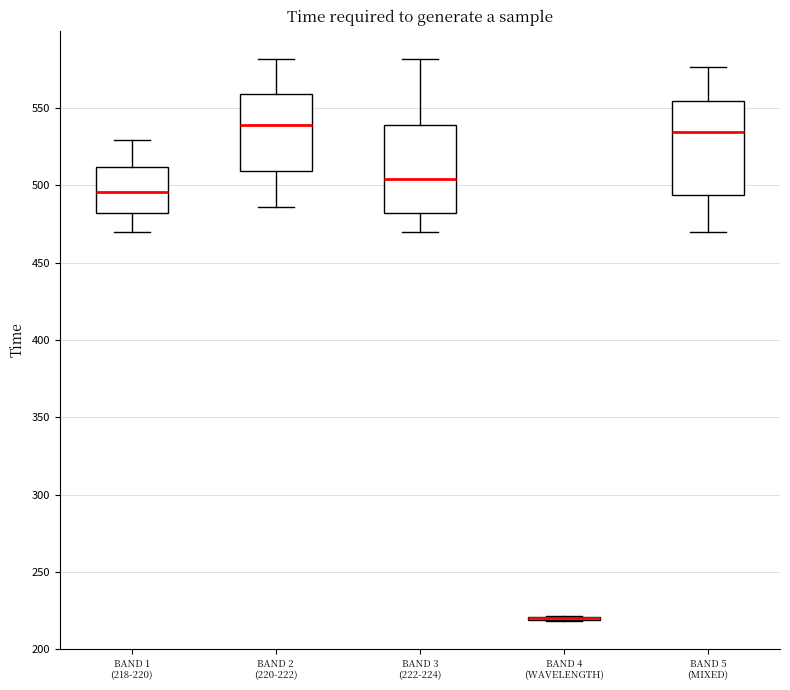

Where does the lower whisker of the box for BAND 3 (222-224) end on the y-axis? The values are not printed on the chart, so give them approximately, as read against the axis.

470